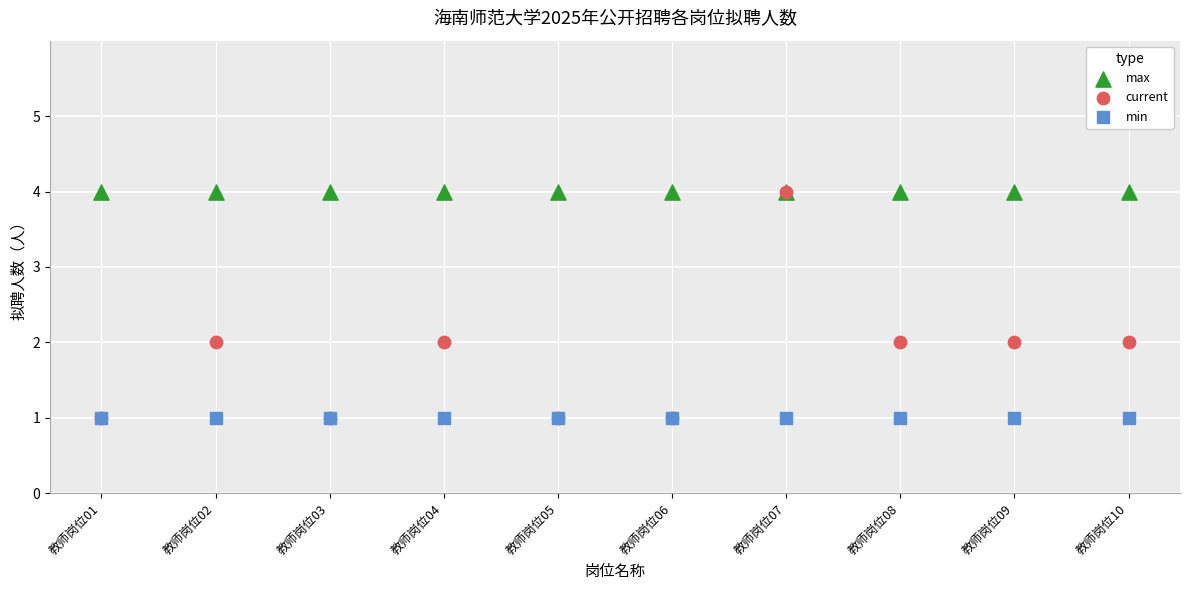

Which series reaches the minimum Y coordinate?

current